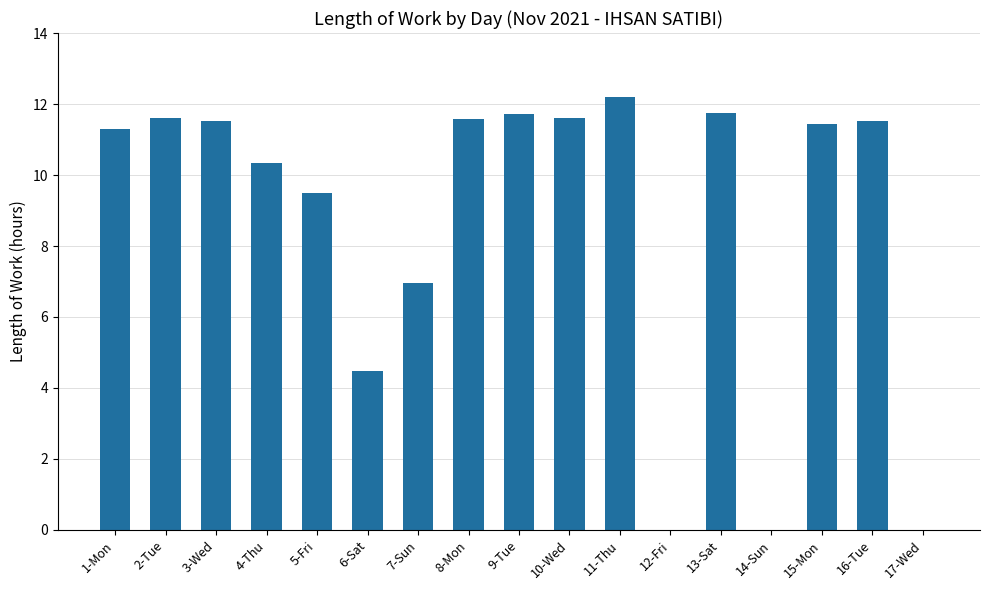

What value does the data have at 5-Fri?

9.5